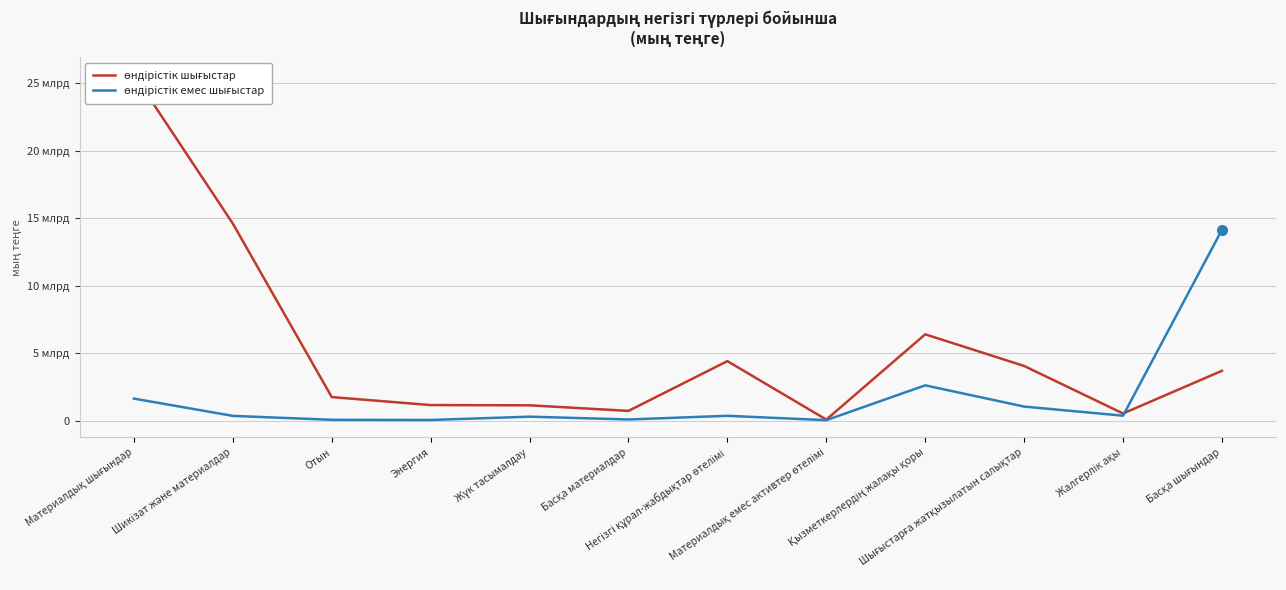

What position from the left is Материалдық шығындар?

1